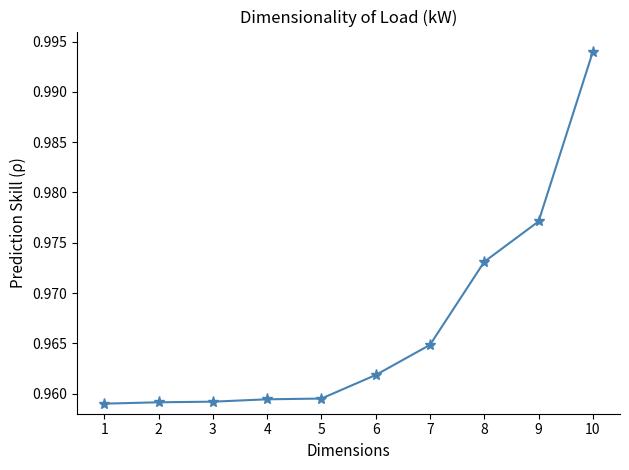

Which label corresponds to the largest value in the chart?

10